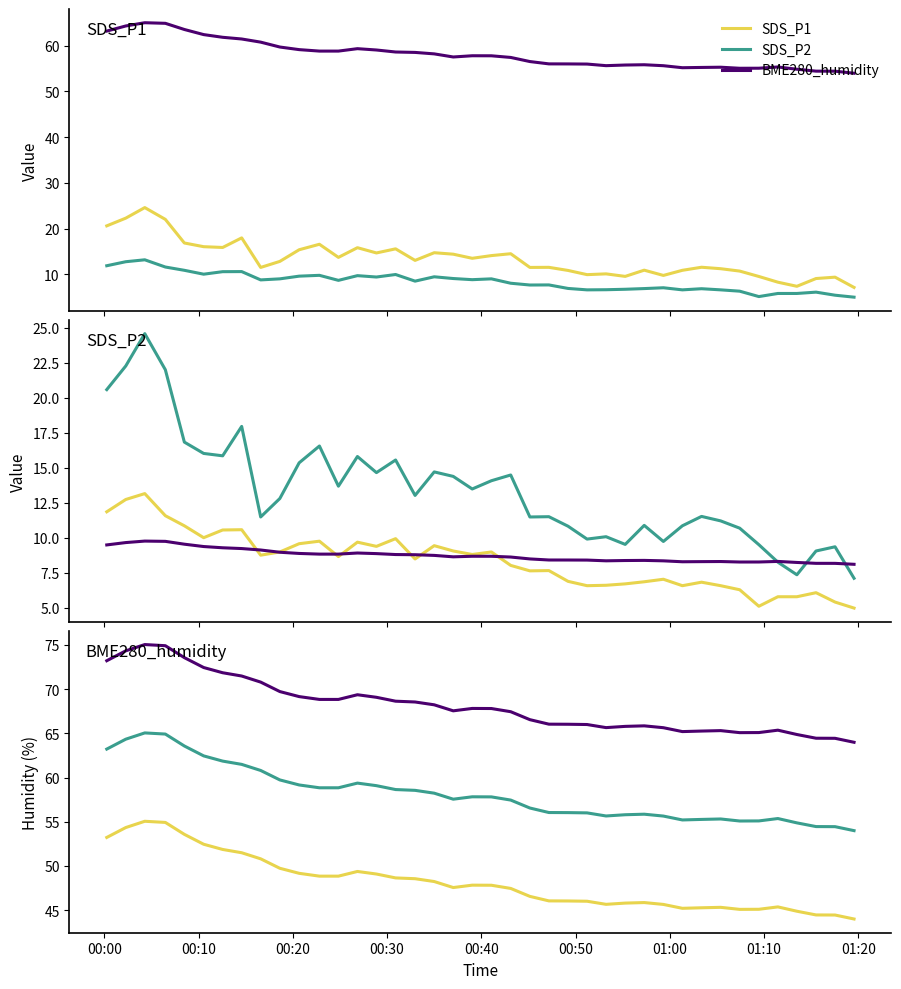

True or false: SDS_P2 and BME280_hum+10 cross at least once.

False